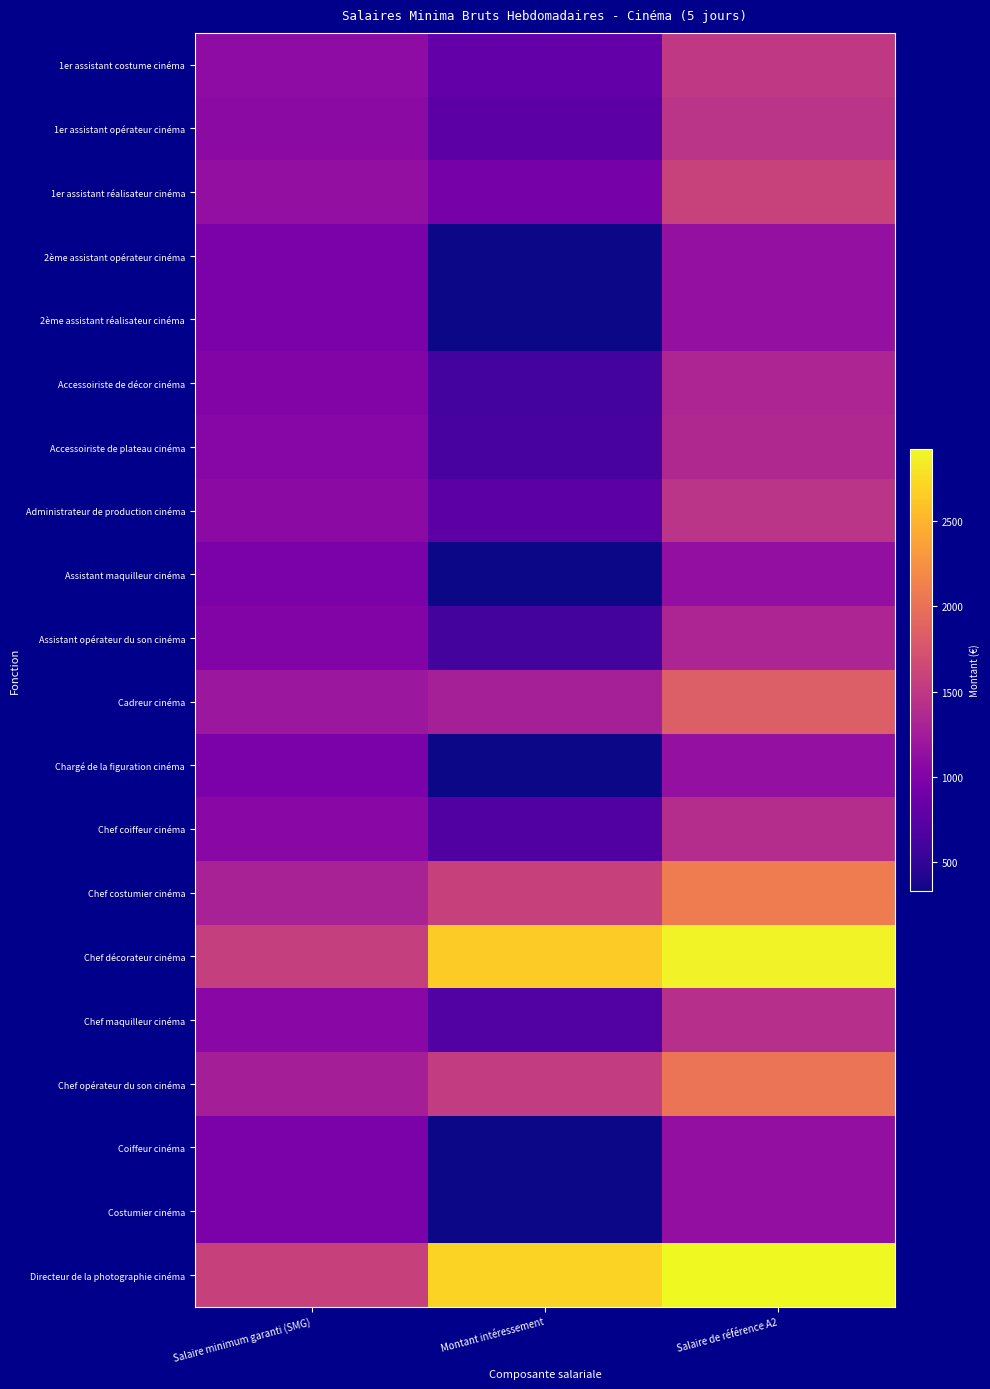

Reading left to right, extract all data points from this chart.

1er assistant costume cinéma: Salaire minimum garanti (SMG)=1095.3	Montant intéressement=812.3	Salaire de référence A2=1501.5
1er assistant opérateur cinéma: Salaire minimum garanti (SMG)=1082.5	Montant intéressement=764.6	Salaire de référence A2=1464.8
1er assistant réalisateur cinéma: Salaire minimum garanti (SMG)=1127.1	Montant intéressement=930.2	Salaire de référence A2=1592.2
2ème assistant opérateur cinéma: Salaire minimum garanti (SMG)=968.4	Montant intéressement=340.7	Salaire de référence A2=1138.7
2ème assistant réalisateur cinéma: Salaire minimum garanti (SMG)=968.4	Montant intéressement=340.7	Salaire de référence A2=1138.7
Accessoiriste de décor cinéma: Salaire minimum garanti (SMG)=1017.8	Montant intéressement=614.8	Salaire de référence A2=1325.2
Accessoiriste de plateau cinéma: Salaire minimum garanti (SMG)=1046.9	Montant intéressement=632.3	Salaire de référence A2=1363.0
Administrateur de production cinéma: Salaire minimum garanti (SMG)=1082.5	Montant intéressement=764.6	Salaire de référence A2=1464.8
Assistant maquilleur cinéma: Salaire minimum garanti (SMG)=965.8	Montant intéressement=331.1	Salaire de référence A2=1131.3
Assistant opérateur du son cinéma: Salaire minimum garanti (SMG)=1019.9	Montant intéressement=622.5	Salaire de référence A2=1331.1
Cadreur cinéma: Salaire minimum garanti (SMG)=1197.0	Montant intéressement=1280.3	Salaire de référence A2=1837.1
Chargé de la figuration cinéma: Salaire minimum garanti (SMG)=968.4	Montant intéressement=340.7	Salaire de référence A2=1138.7
Chef coiffeur cinéma: Salaire minimum garanti (SMG)=1061.6	Montant intéressement=687.2	Salaire de référence A2=1405.2
Chef costumier cinéma: Salaire minimum garanti (SMG)=1301.9	Montant intéressement=1579.4	Salaire de référence A2=2091.6
Chef décorateur cinéma: Salaire minimum garanti (SMG)=1564.2	Montant intéressement=2644.4	Salaire de référence A2=2886.5
Chef maquilleur cinéma: Salaire minimum garanti (SMG)=1065.7	Montant intéressement=702.1	Salaire de référence A2=1416.7
Chef opérateur du son cinéma: Salaire minimum garanti (SMG)=1265.7	Montant intéressement=1535.5	Salaire de référence A2=2033.5
Coiffeur cinéma: Salaire minimum garanti (SMG)=965.8	Montant intéressement=331.1	Salaire de référence A2=1131.3
Costumier cinéma: Salaire minimum garanti (SMG)=965.8	Montant intéressement=331.1	Salaire de référence A2=1131.3
Directeur de la photographie cinéma: Salaire minimum garanti (SMG)=1578.0	Montant intéressement=2695.5	Salaire de référence A2=2925.8